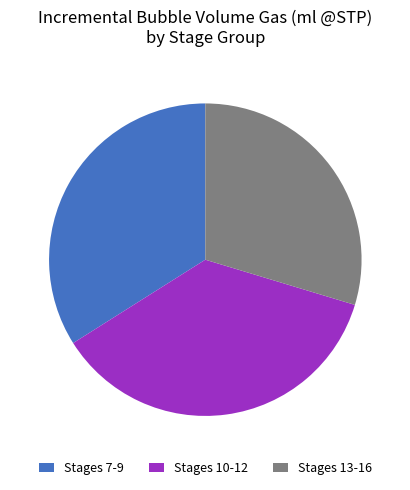

How many slices are in this pie chart?

3